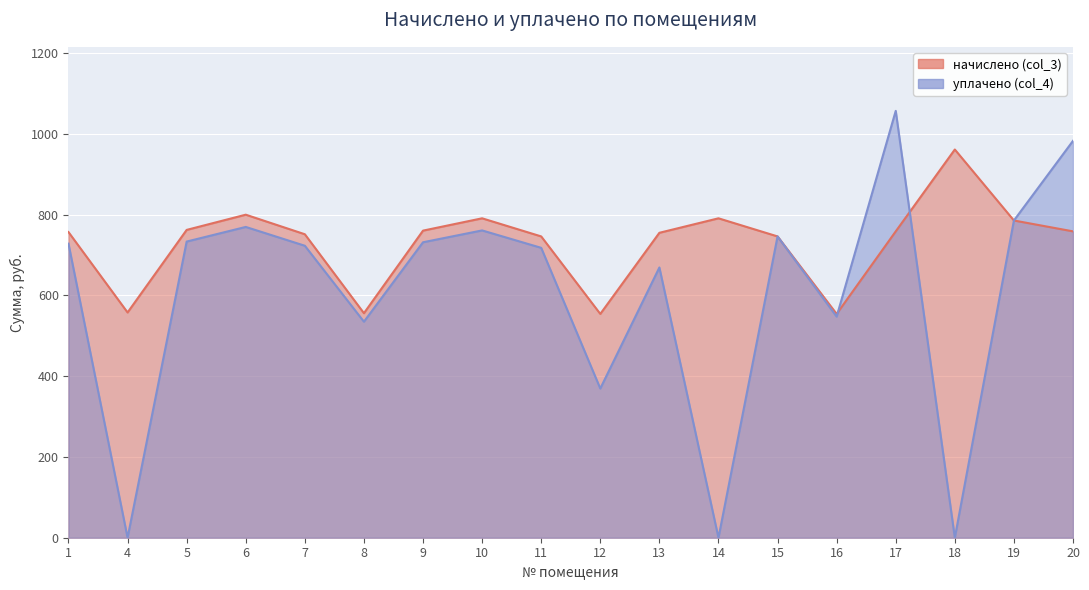

At which category does начислено (col_3) reach its first local valley?

4